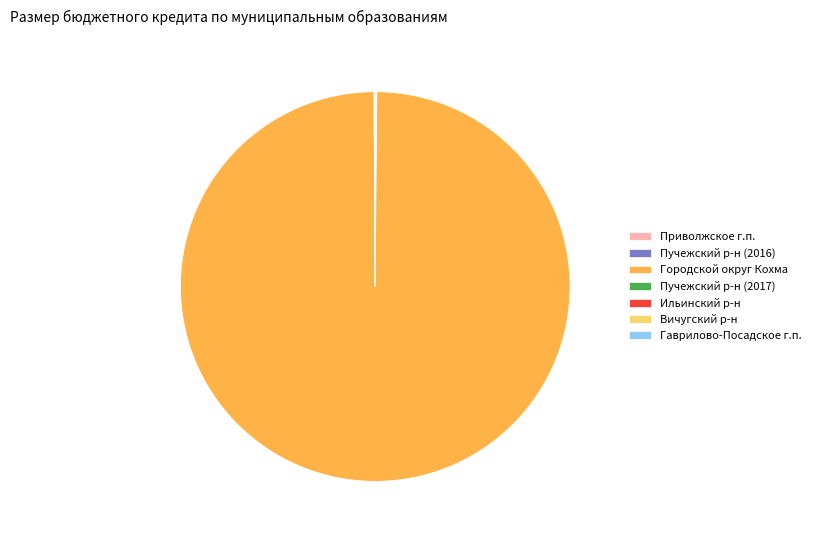

Does Городской округ Кохма account for over 50% of the chart?

Yes